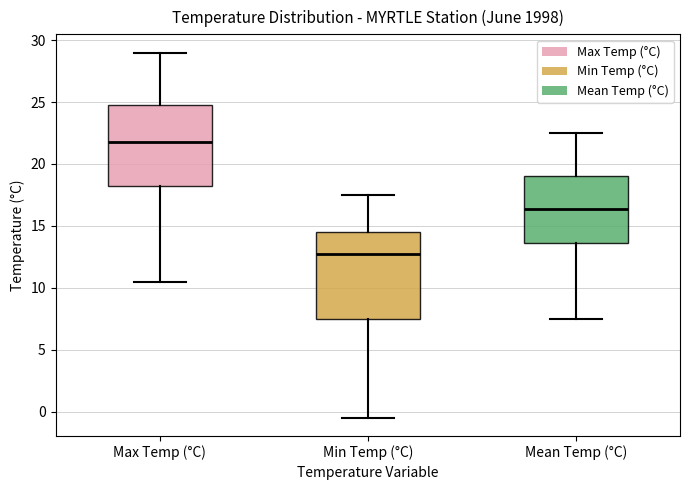

Reading left to right, transcribe this box plot: for each box, give where its median line is, the range the box spans, and where its two whiskers end, as read against the y-axis. The values are not printed on the chart, so give them approximately, as read against the axis.

Max Temp (°C): median 22.0, box 18.5 to 25.0, whiskers 10.5 to 29.0
Min Temp (°C): median 13.0, box 7.5 to 14.5, whiskers -0.5 to 17.5
Mean Temp (°C): median 16.5, box 13.5 to 19.0, whiskers 7.5 to 22.5